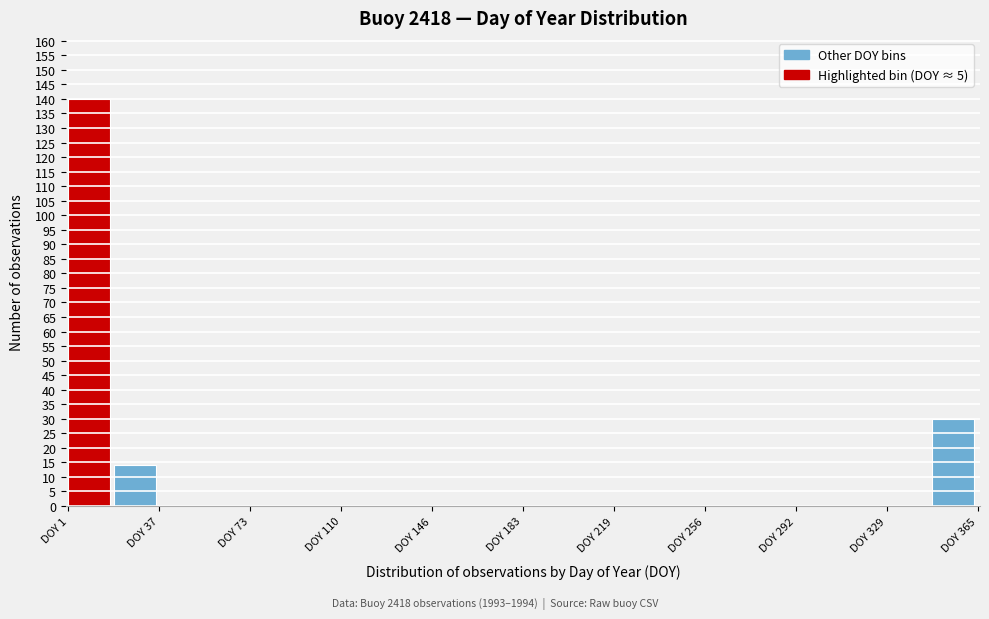

Around what value on the x-axis is the tallest bar? Give the approximate position of its centre, as read against the axis.

10